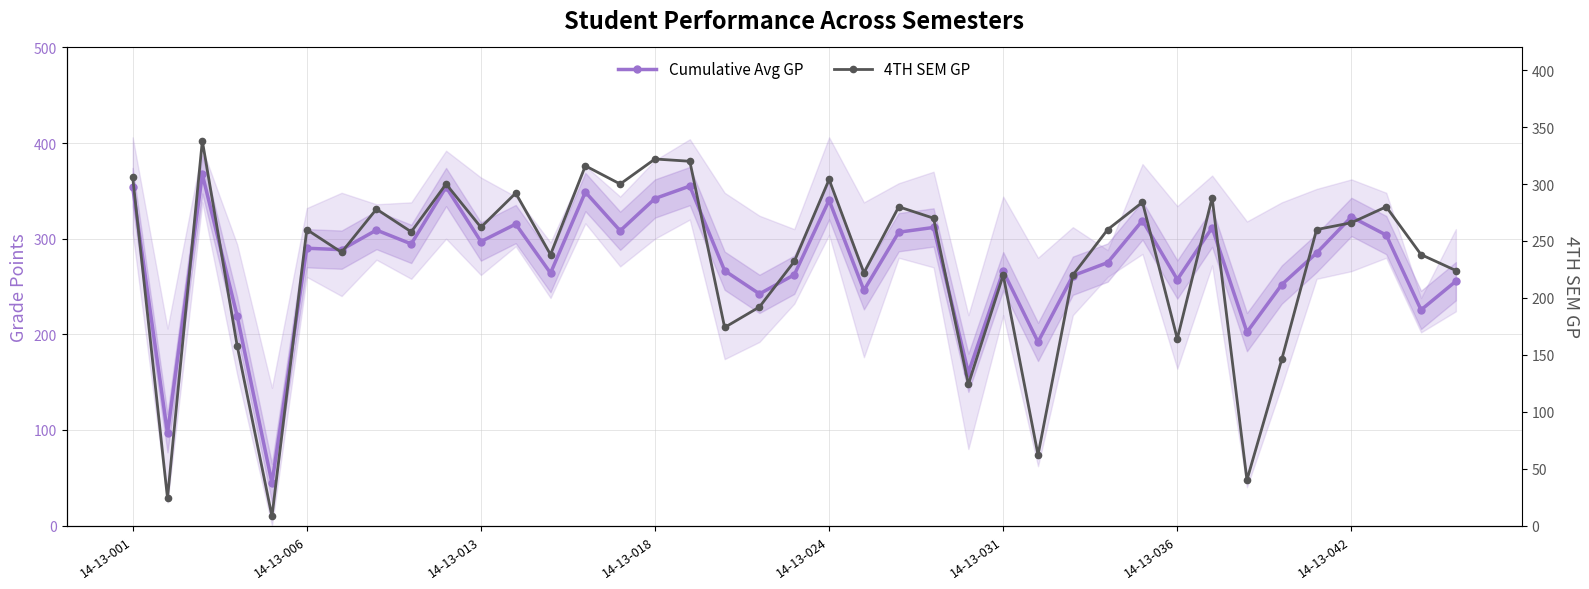

In Cumulative Avg GP, how many points are lower than both neighbors (excluding endpoints)?

14